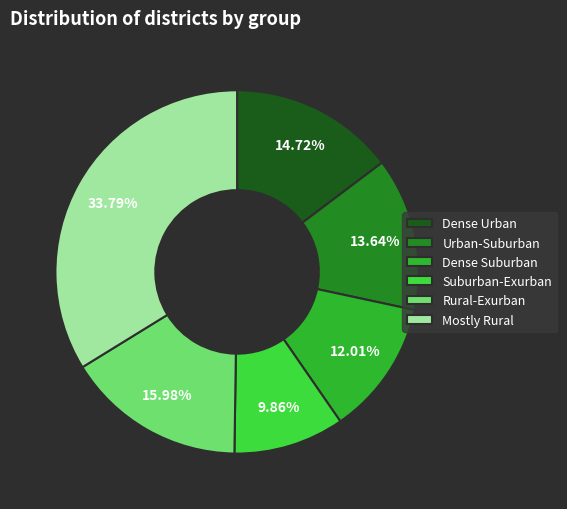

Count the number of slices in the pie.

6